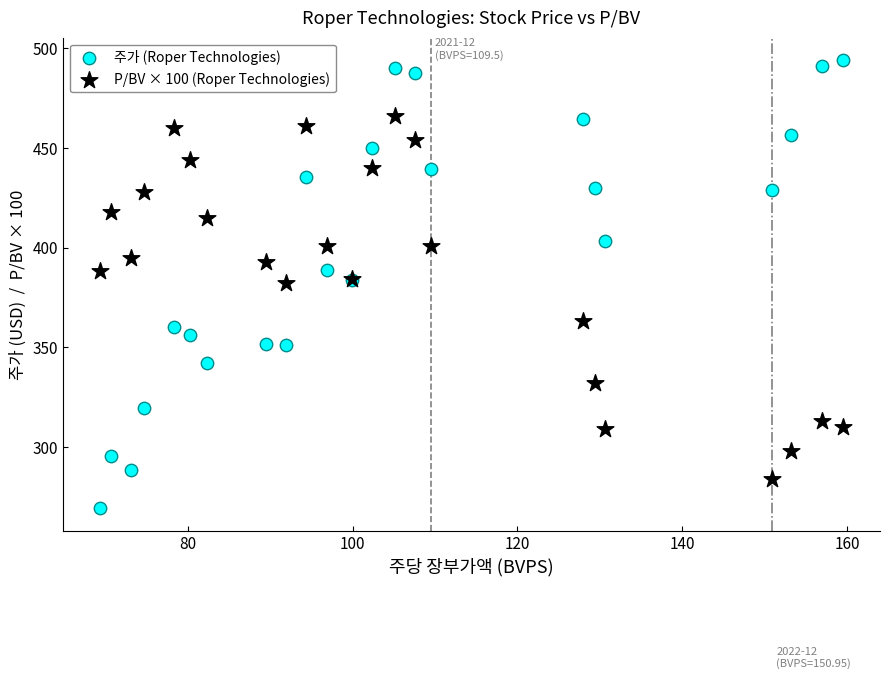

Which series contains the highest Y value?

주가 (Roper Technologies)